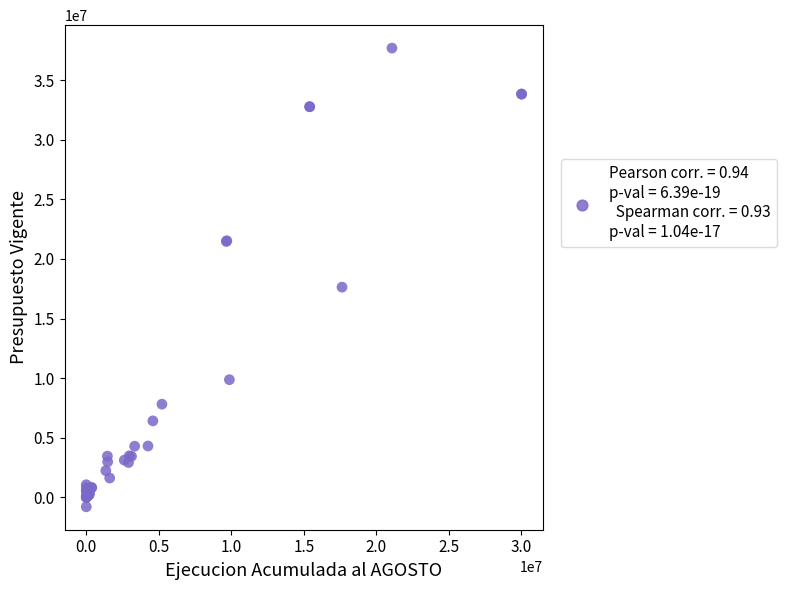

What Y value in the scatter plot is closest to 18451417?

17637592